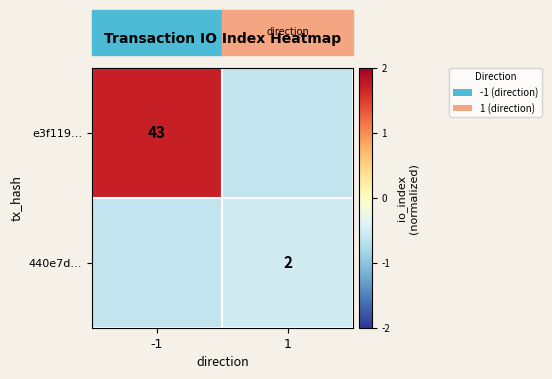

Is the value of e3f119… at -1 greater than the value of 440e7d… at 1?

Yes